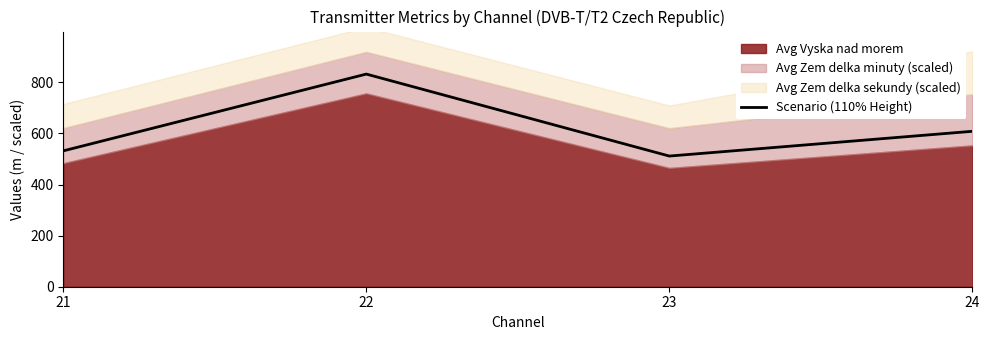

Rank the categories by value from lowest to highest.

23, 21, 24, 22